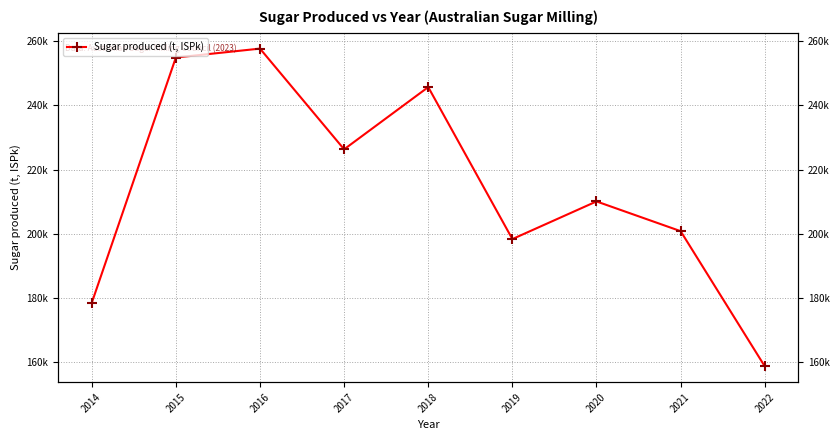

List the labels in order of value, largest first.

2016, 2015, 2018, 2017, 2020, 2021, 2019, 2014, 2022